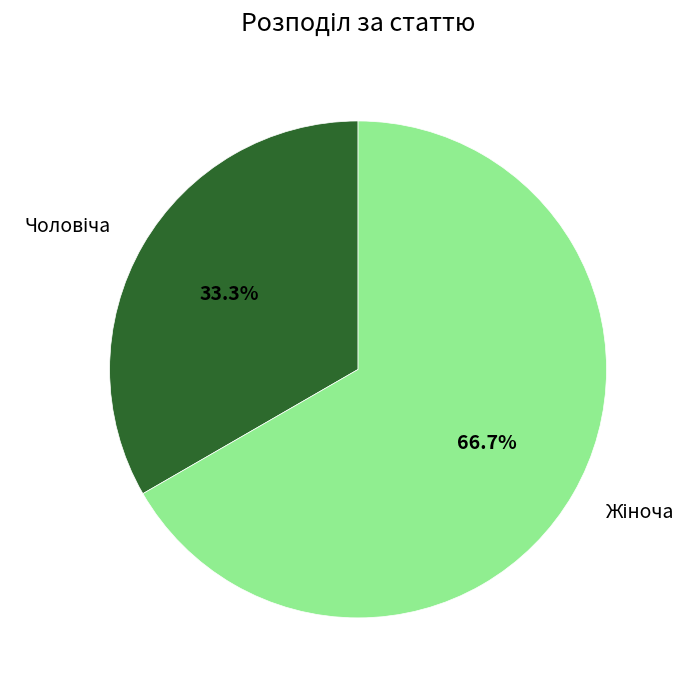

Is there any slice that represents more than half of the pie?

Yes